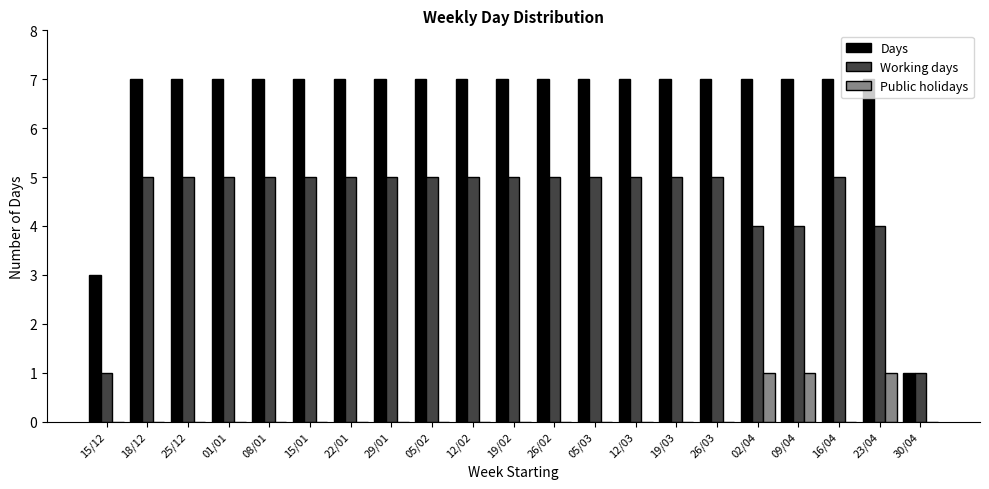

The value of Days at 30/04 is 1. True or false?

True